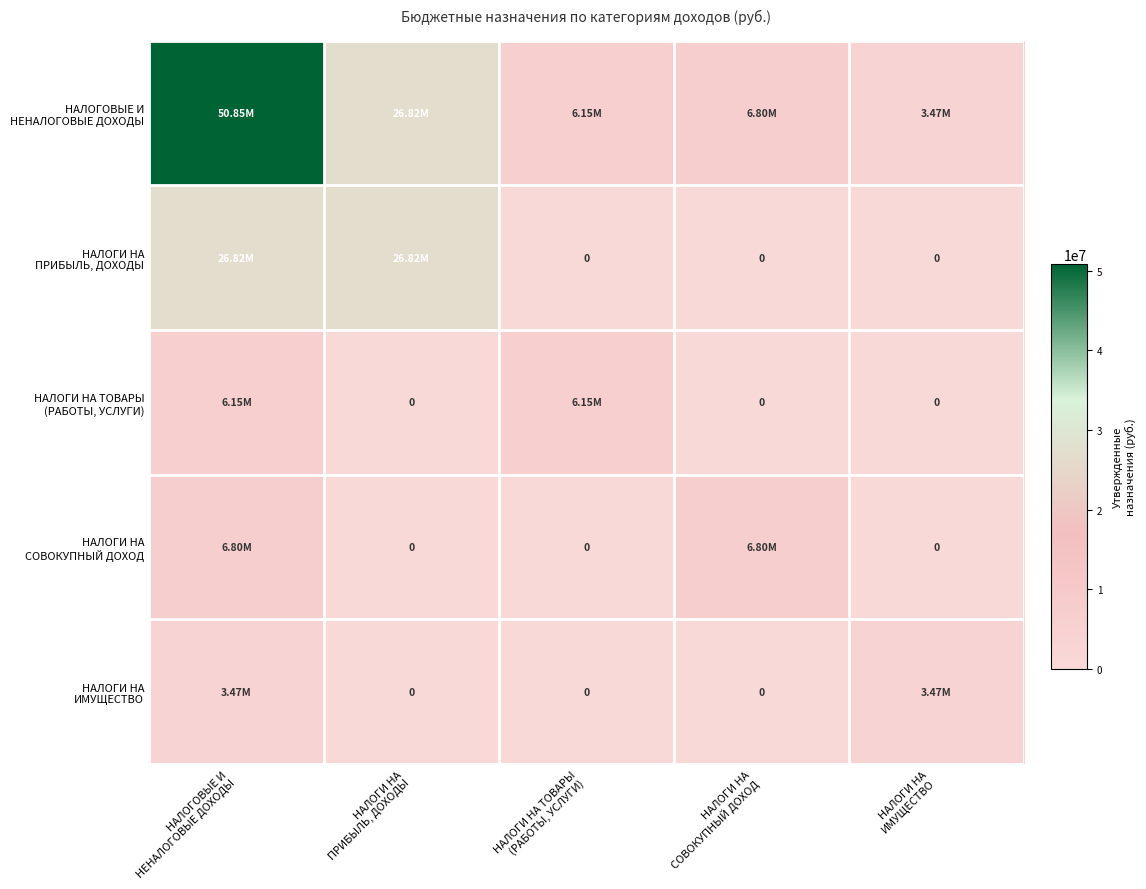

The value of НАЛОГИ НА СОВОКУПНЫЙ ДОХОД at НАЛОГИ НА СОВОКУПНЫЙ ДОХОД is 0.0. True or false?

False